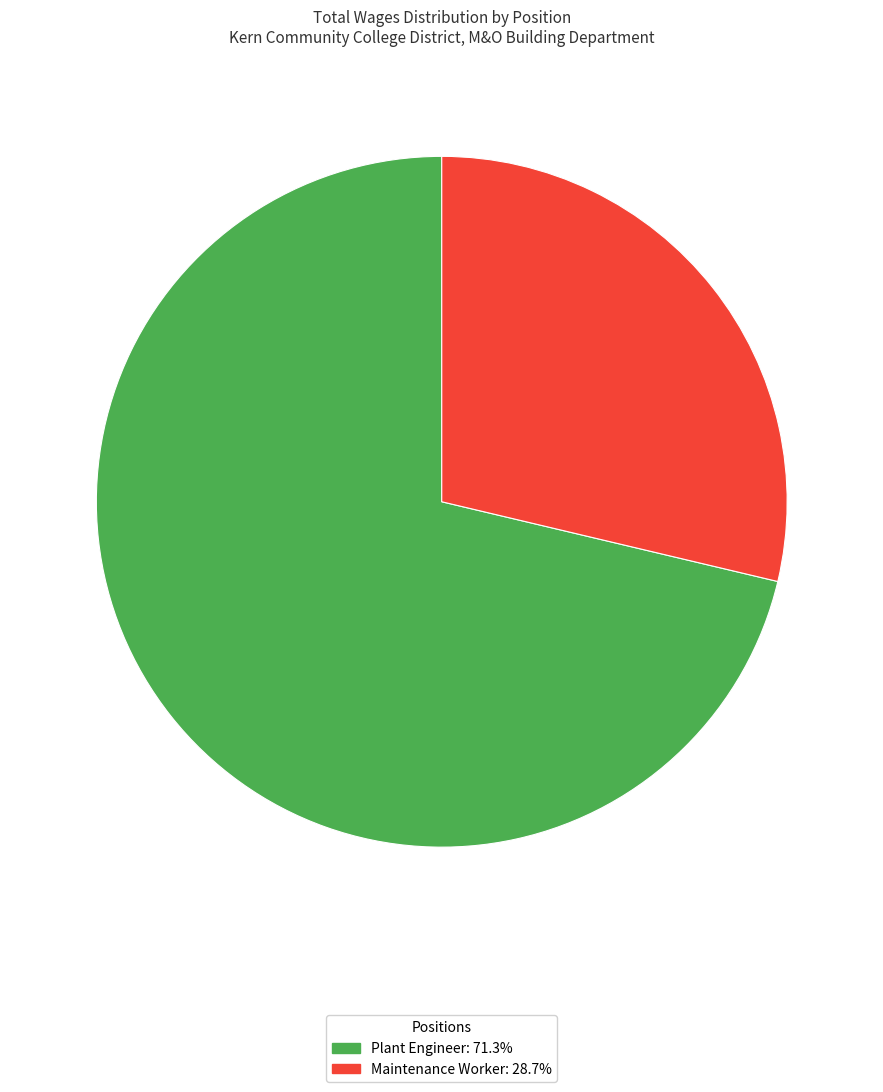

Approximately how many times larger is the value at Plant Engineer compared to Maintenance Worker?

2.5